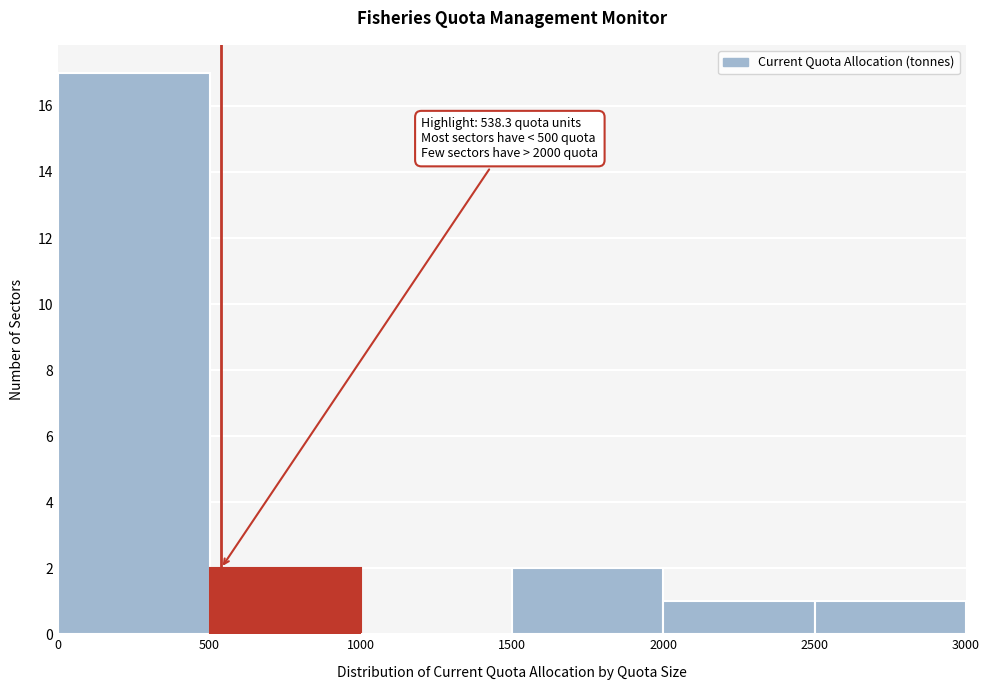

Which range on the x-axis has the tallest bar?

0 to 500